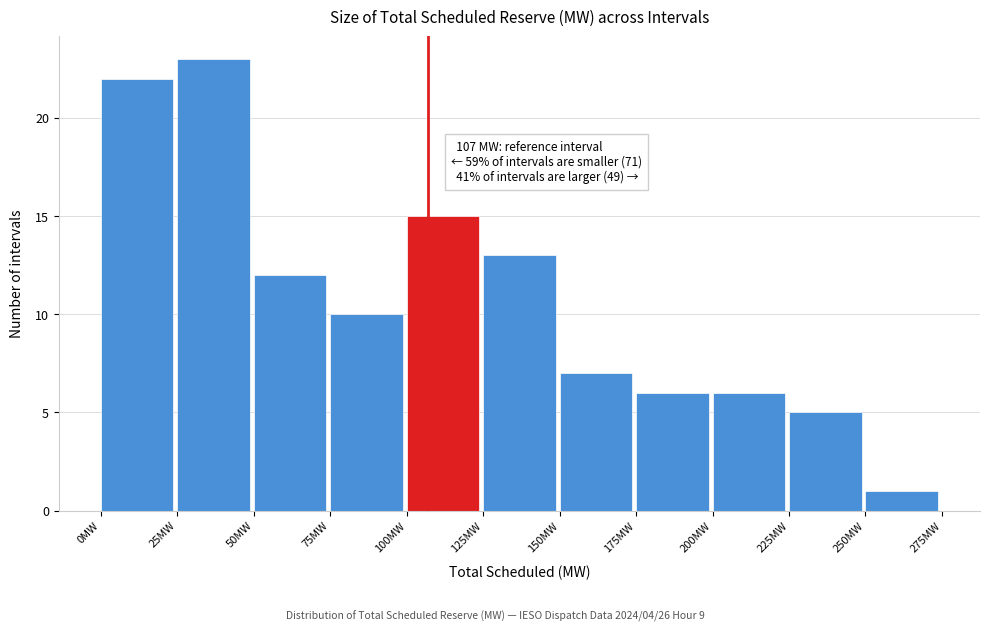

Which range on the x-axis has the tallest bar?

25 to 50